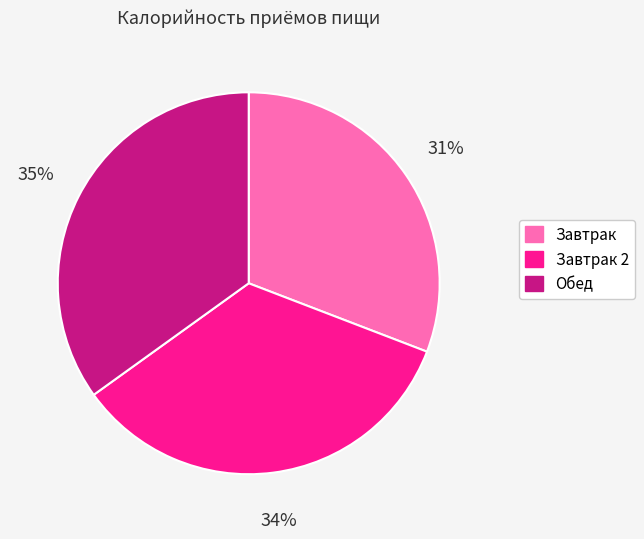

Count the number of slices in the pie.

3